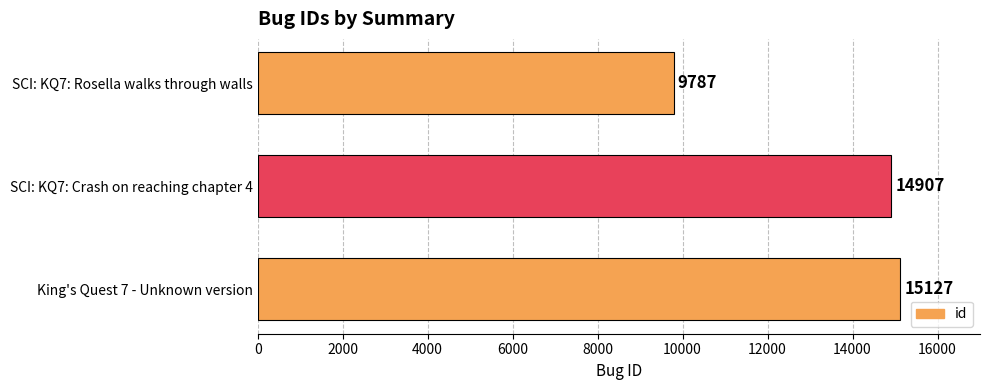

What is the average value?

13274